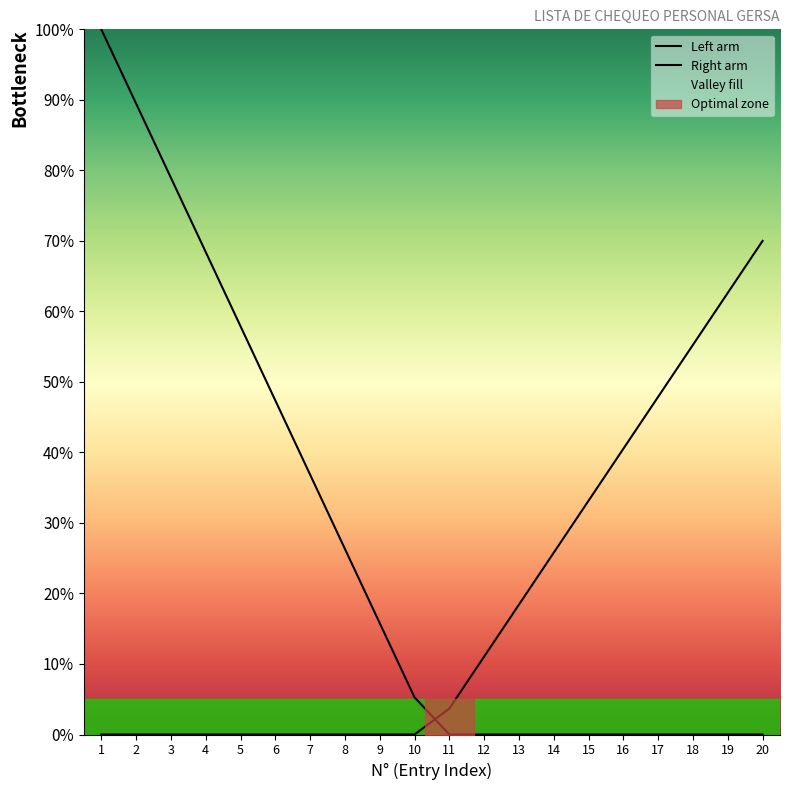

Which series has the widest spread of values?

Left arm